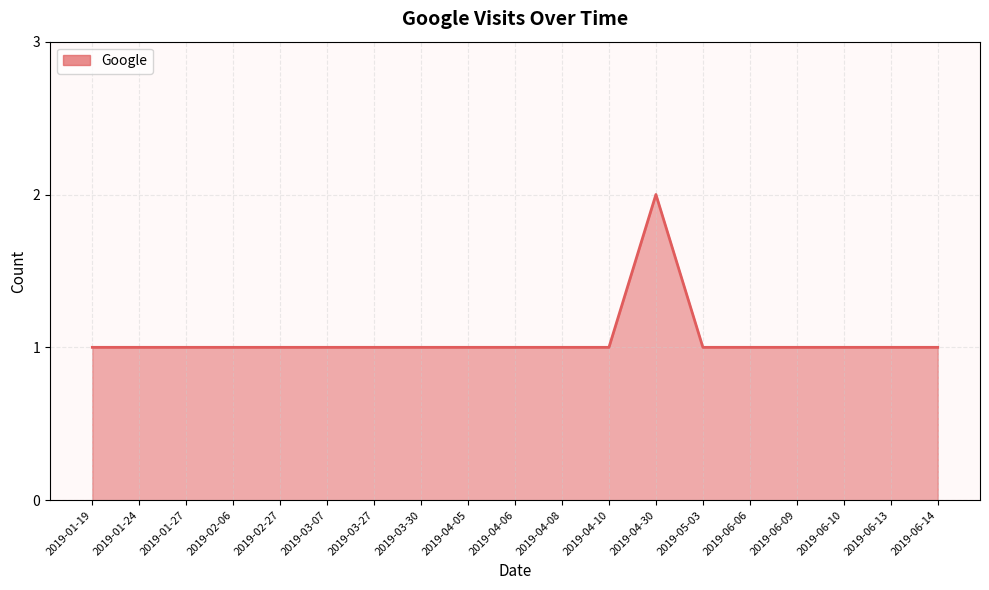

How many lines are shown in the chart?

1